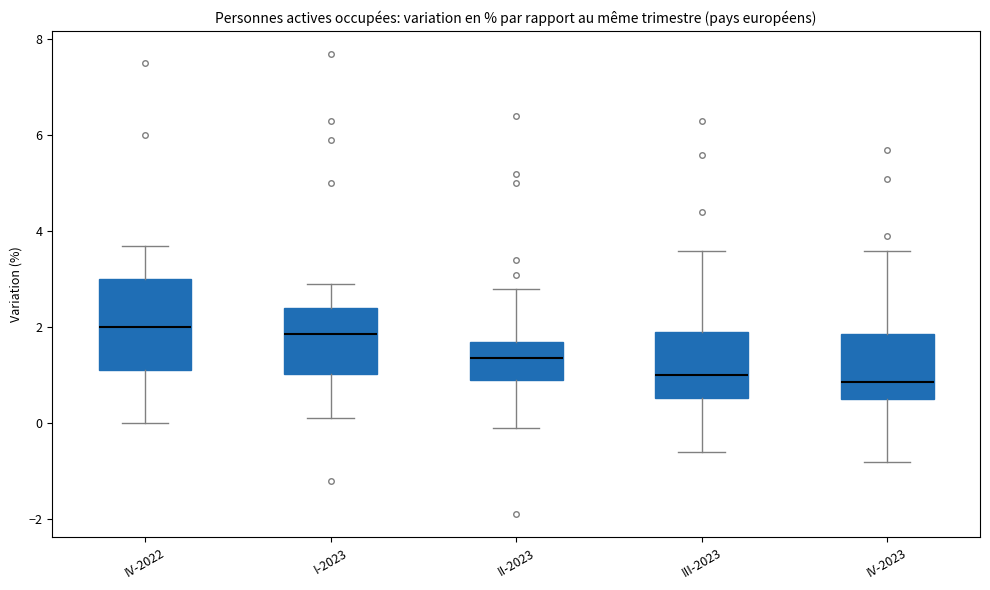

Reading left to right, transcribe this box plot: for each box, give where its median line is, the range the box spans, and where its two whiskers end, as read against the y-axis. The values are not printed on the chart, so give them approximately, as read against the axis.

IV-2022: median 2.0, box 1.2 to 3.0, whiskers 0.0 to 3.8
I-2023: median 1.8, box 1.0 to 2.4, whiskers 0.2 to 3.0
II-2023: median 1.4, box 1.0 to 1.8, whiskers 0.0 to 2.8
III-2023: median 1.0, box 0.6 to 2.0, whiskers -0.6 to 3.6
IV-2023: median 0.8, box 0.6 to 1.8, whiskers -0.8 to 3.6